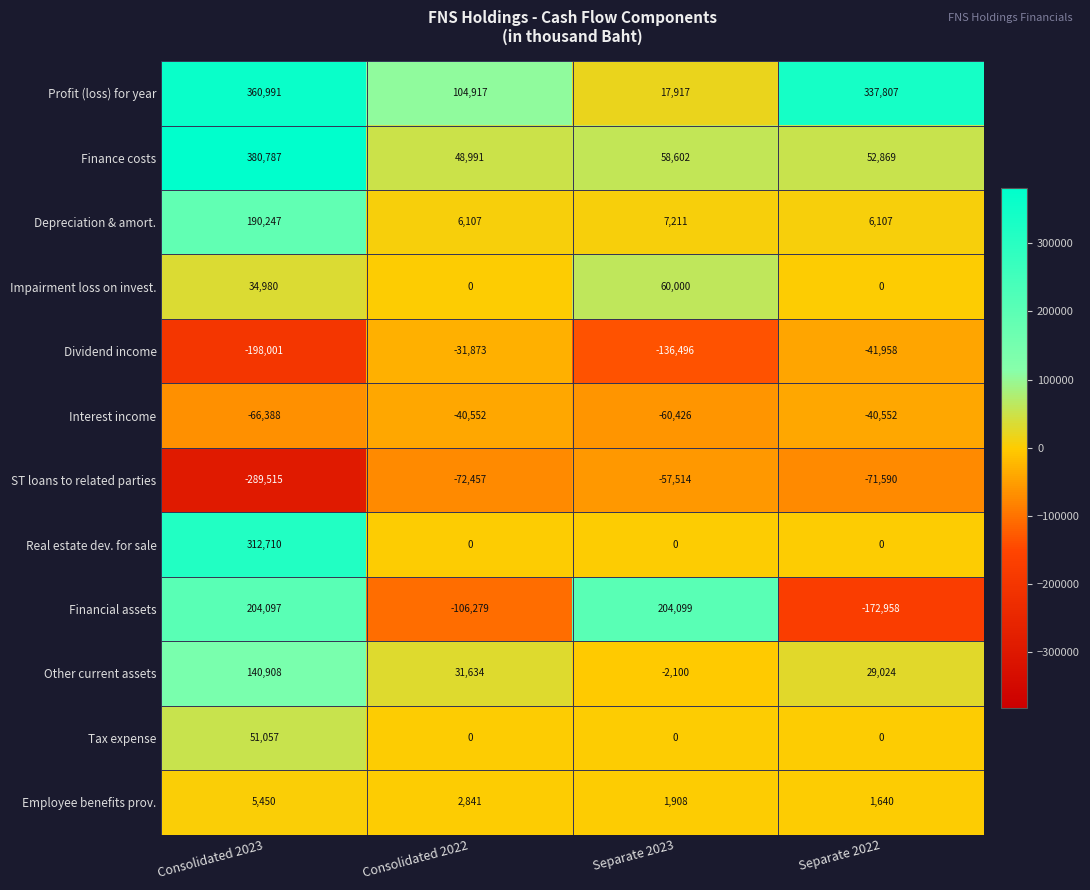

Is it true that Depreciation & amort. equals 8228 at Consolidated 2022?

False